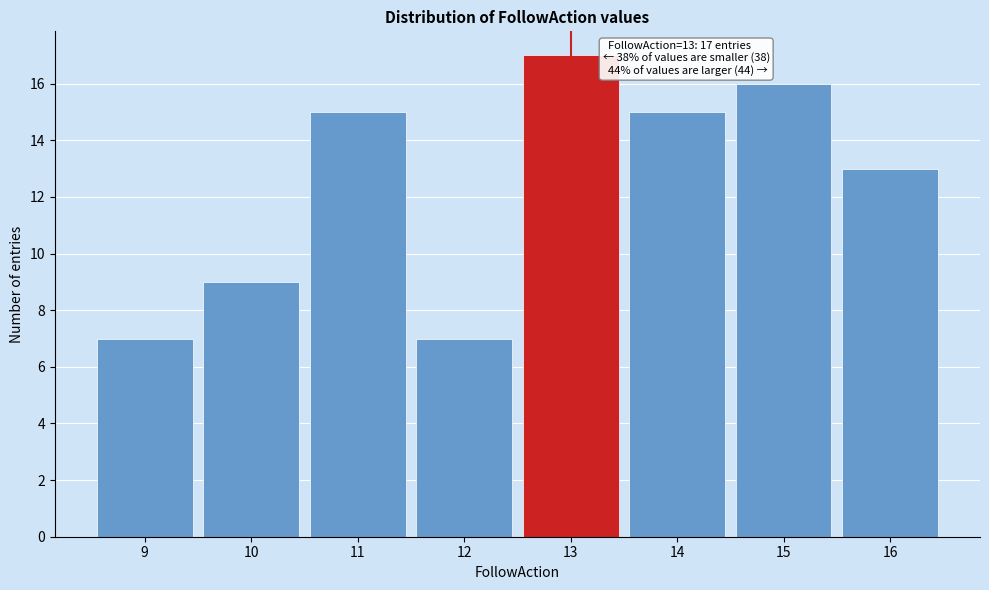

Over which range of the x-axis is the bar tallest?

12.5 to 13.5